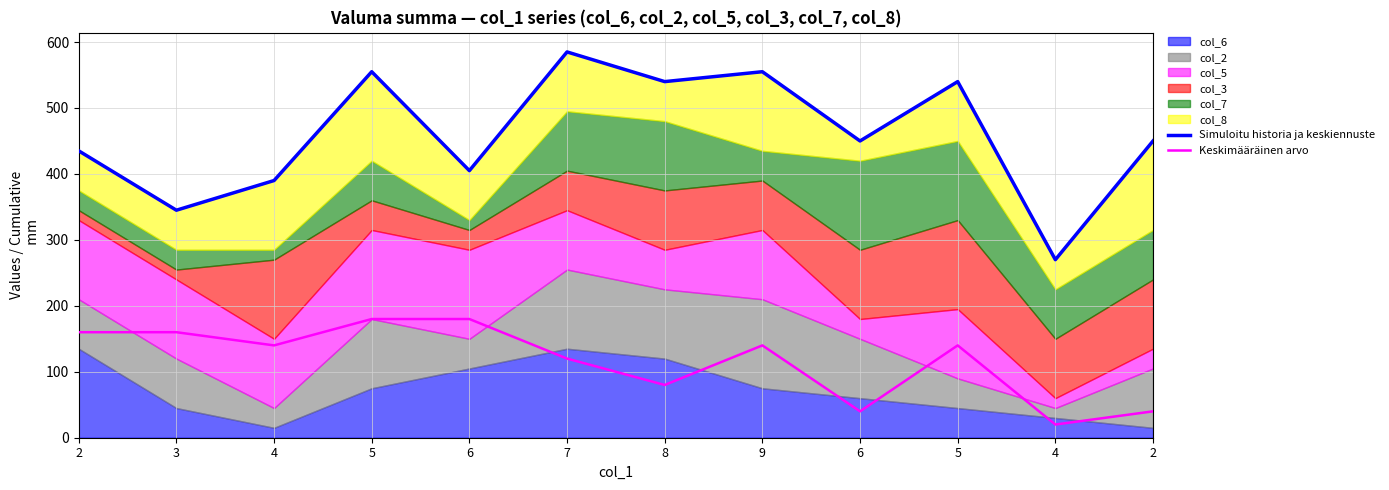

Which label corresponds to the smallest value in the chart?

4